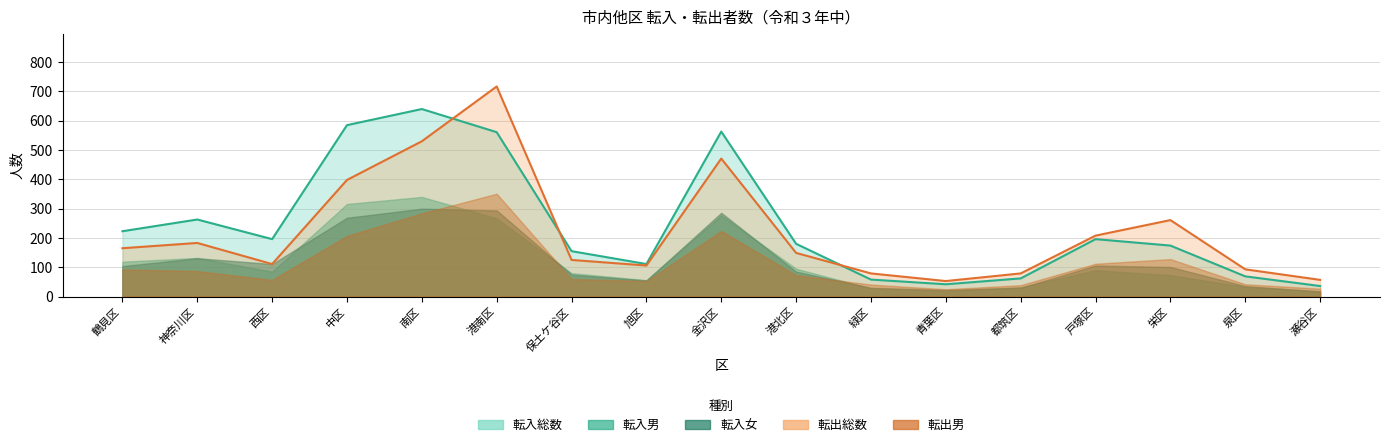

How many values in the 転出男 series are below 73?

8